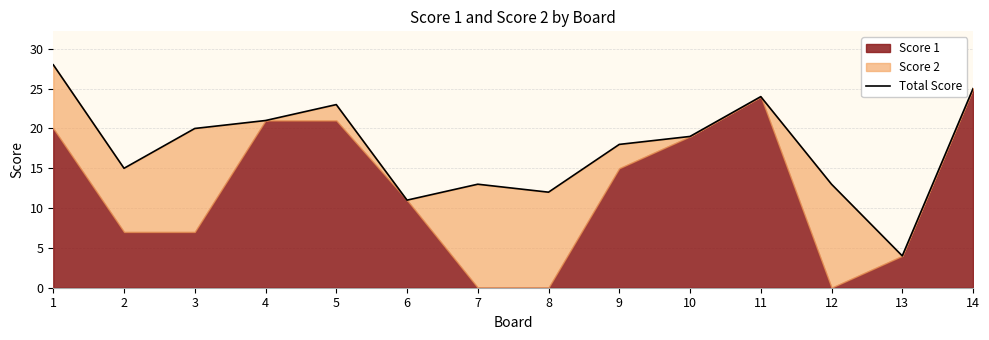

The chart shows a value of 28 at 1. True or false?

True